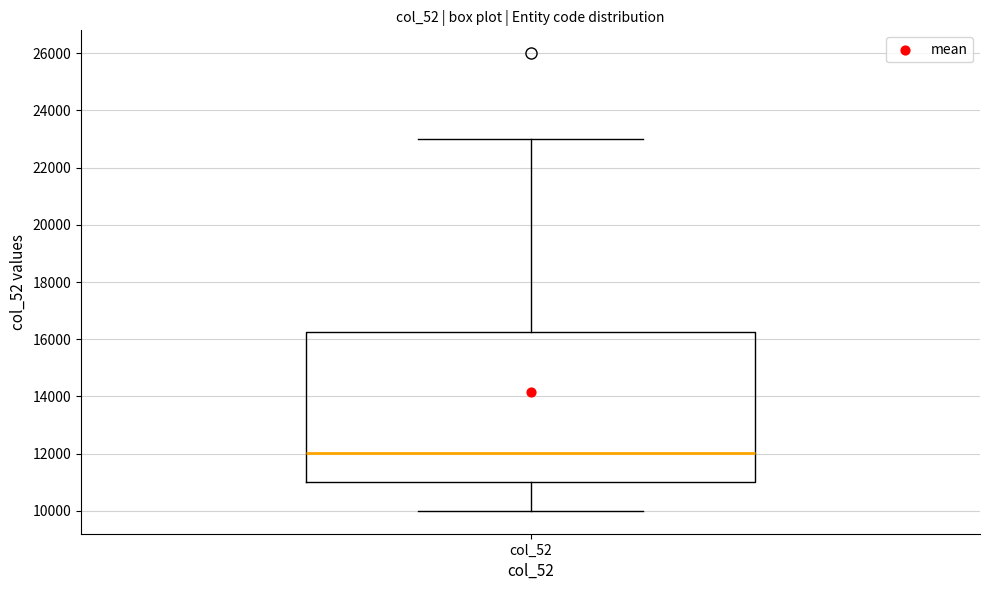

Where does the lower whisker of the box for col_52 end on the y-axis? The values are not printed on the chart, so give them approximately, as read against the axis.

10000